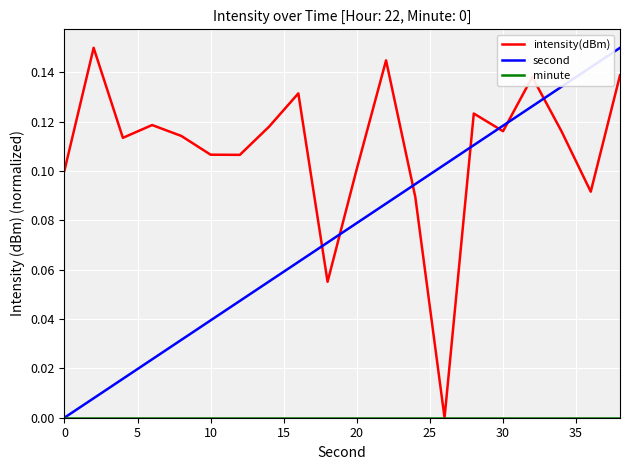

After their last crossing, which series has the higher values: second or intensity(dBm)?

second